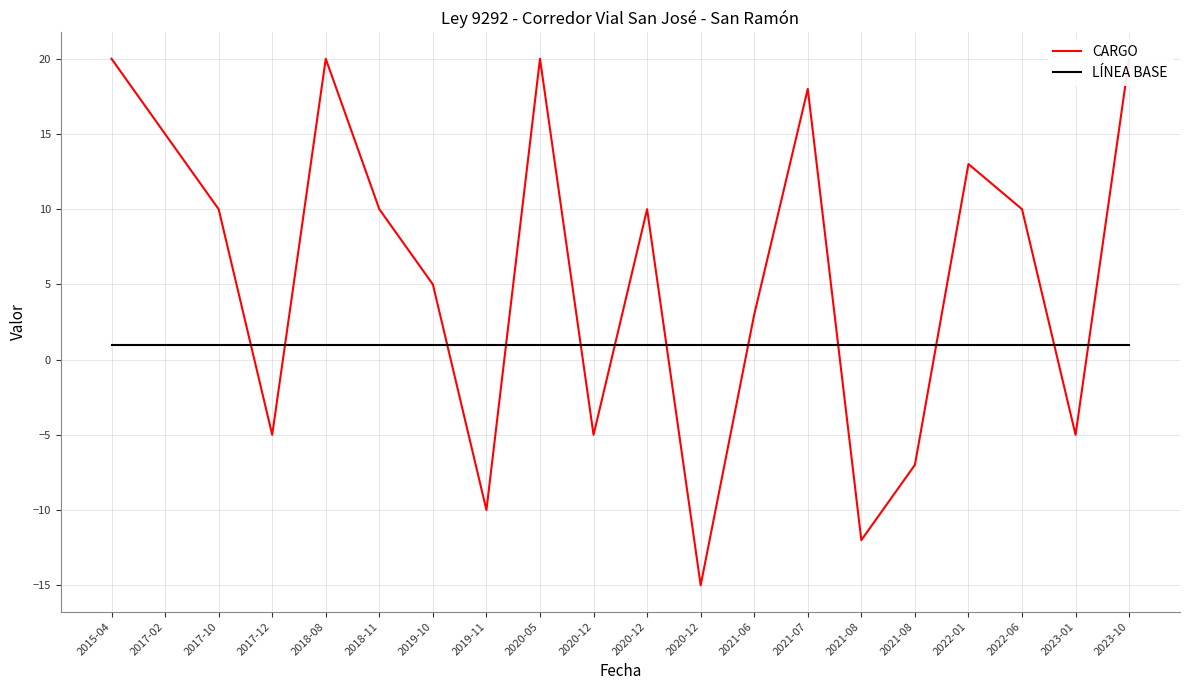

How many intersections are there between LÍNEA BASE and CARGO?

12